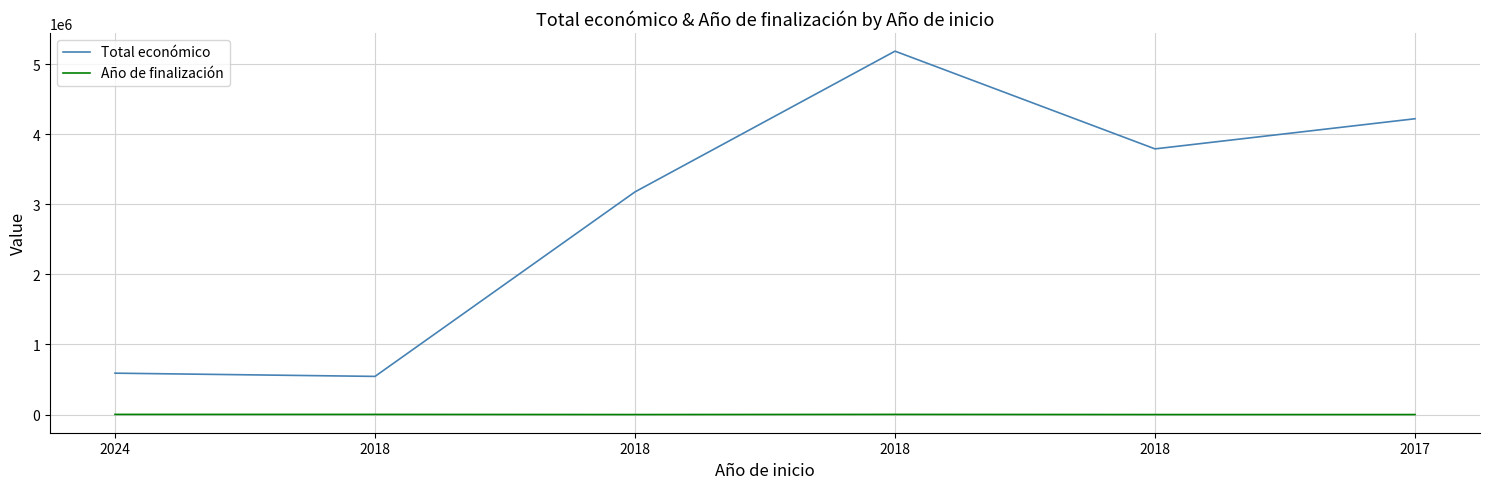

How many interior local valleys does the Total económico series have?

2